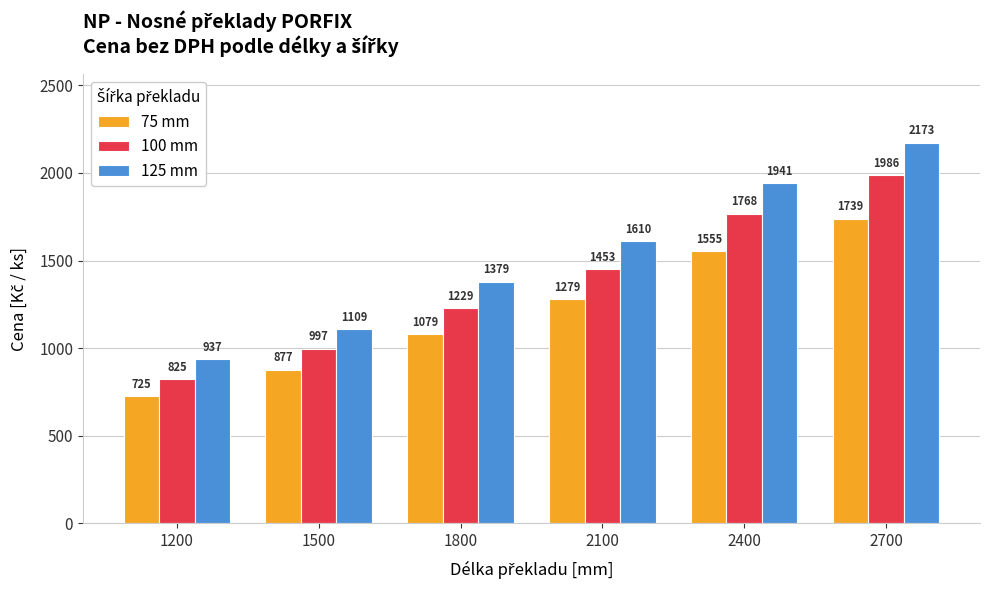

How many bars are there in each group?

3